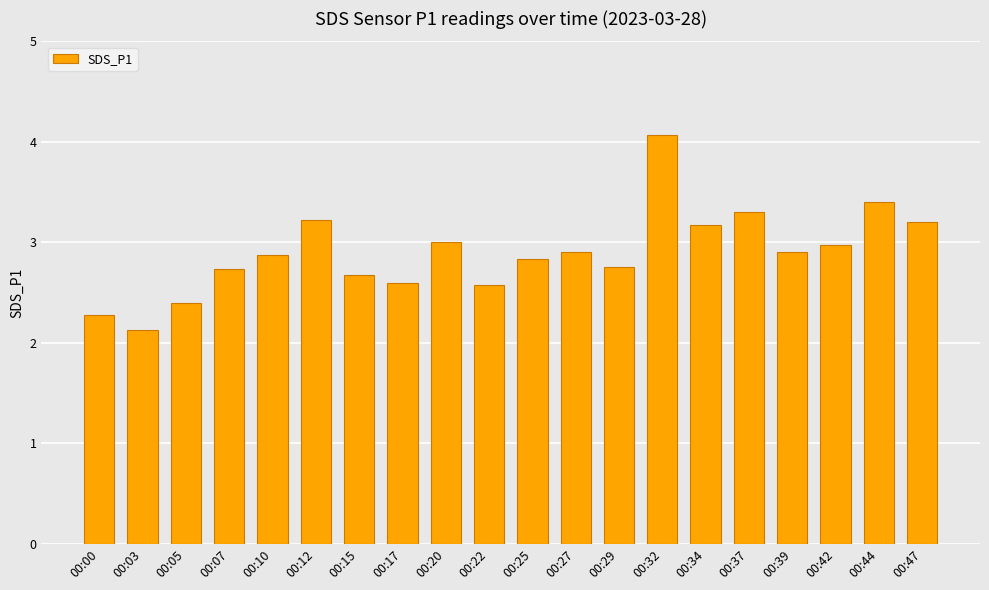

True or false: the data shows 2.3 at 00:00.

True